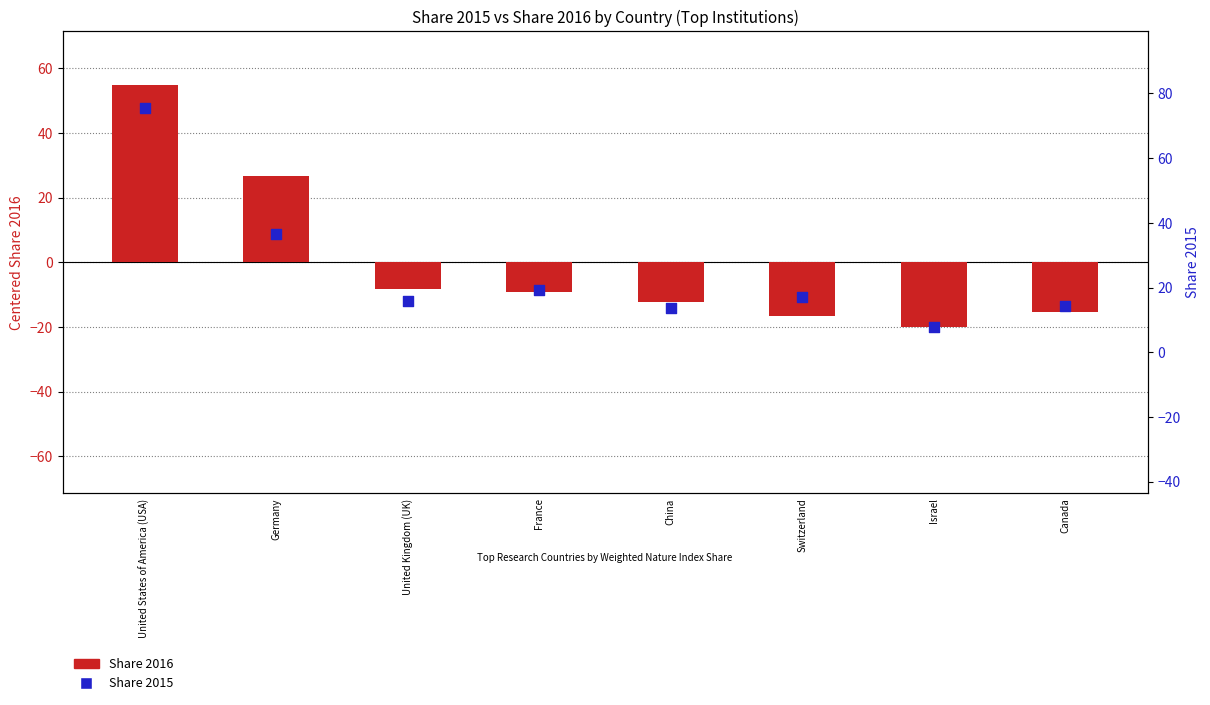

What is the change in value from United States of America (USA) to Canada?

-61.2